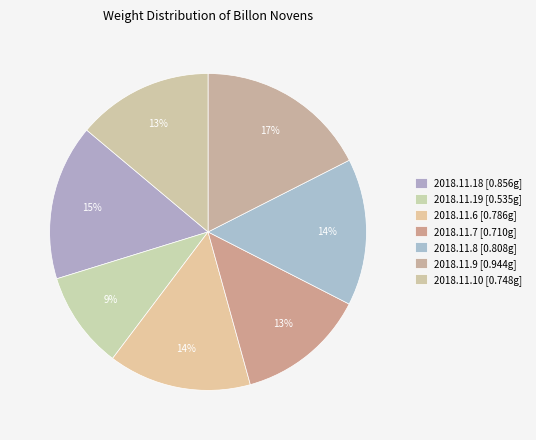

Which category has the biggest portion of the pie?

2018.11.9